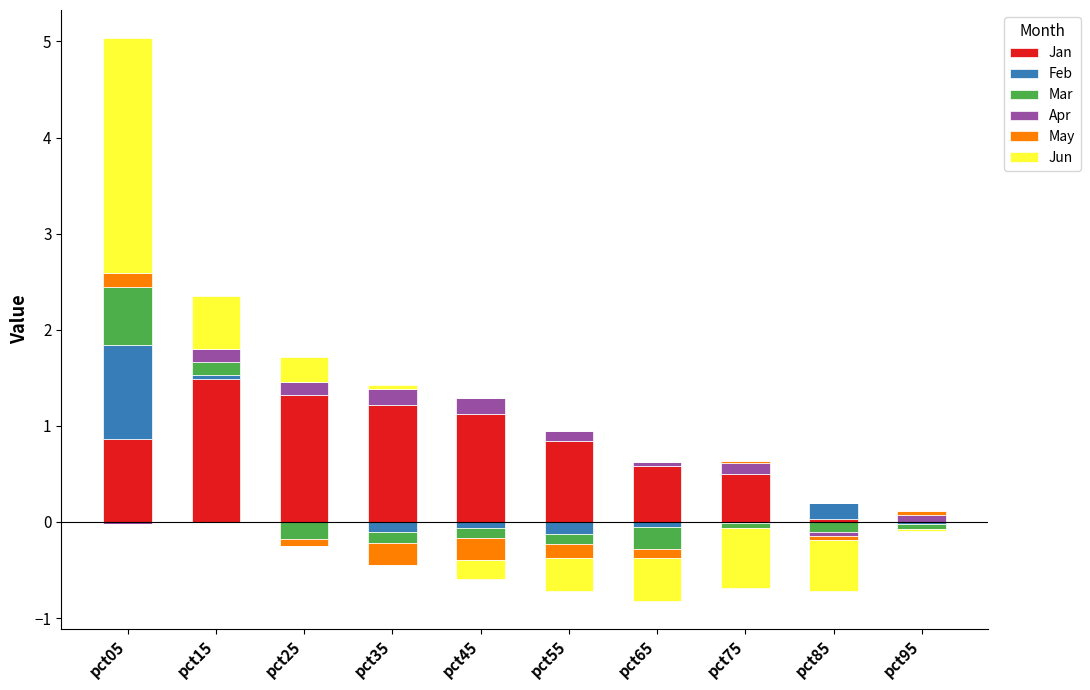

Which has a higher value, pct25 or pct75?

pct25